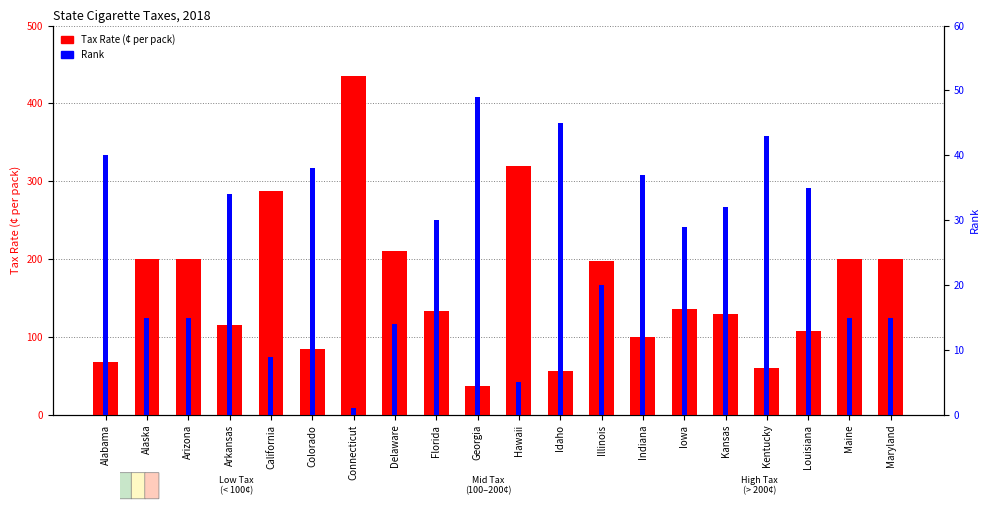

The Rank series shows 1.0 at Connecticut. True or false?

True